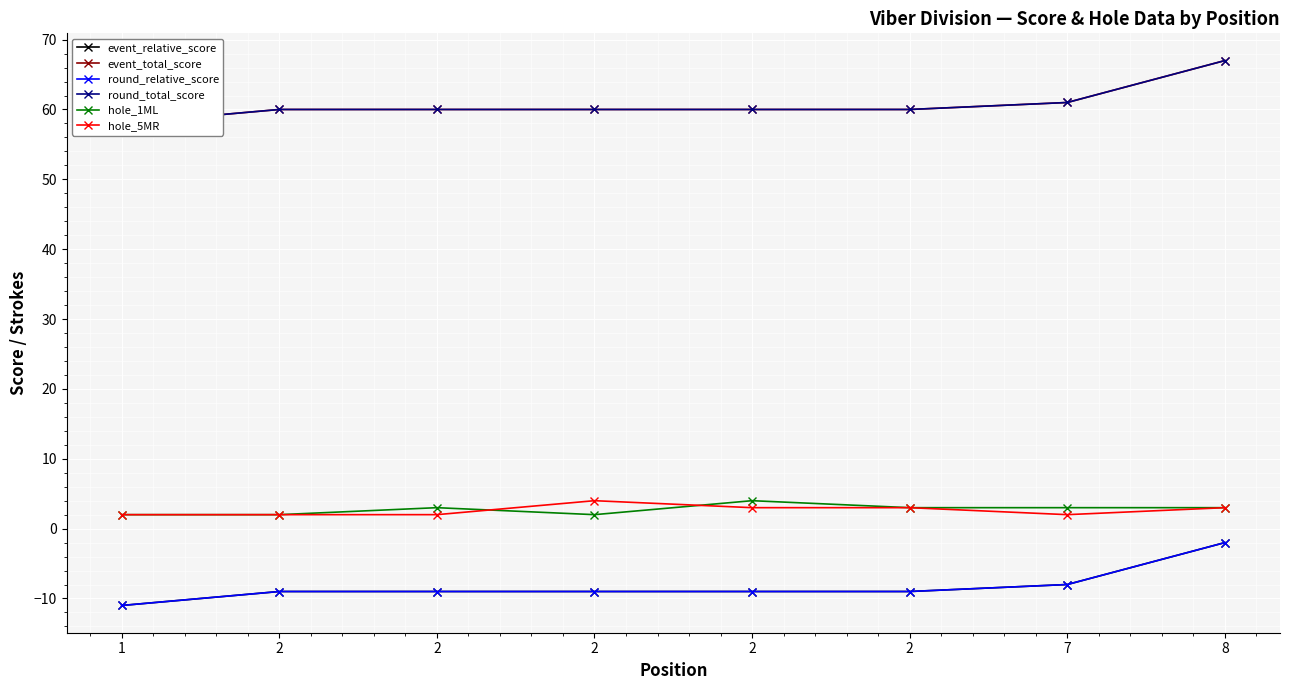

How many lines are shown in the chart?

6